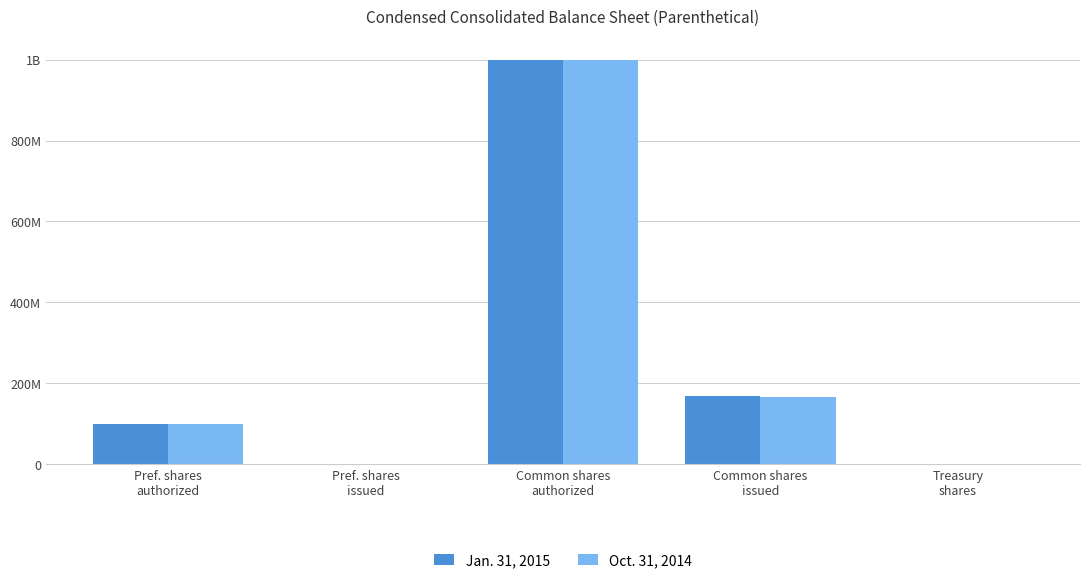

At how many categories does at least one series exceed 433557291?

1